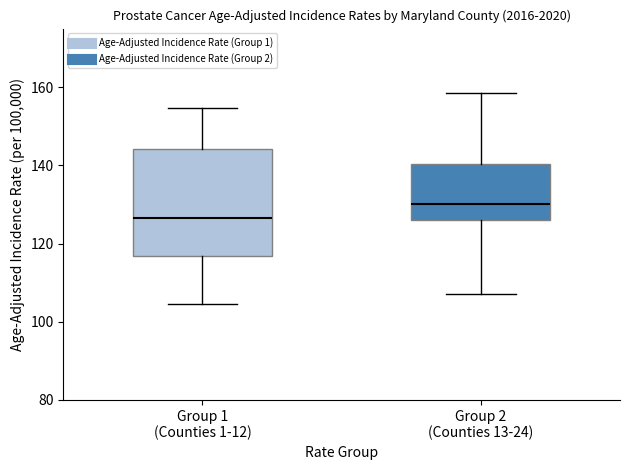

Where does the median line of the box for Group 1 (Counties 1-12) sit on the y-axis? The values are not printed on the chart, so give them approximately, as read against the axis.

126